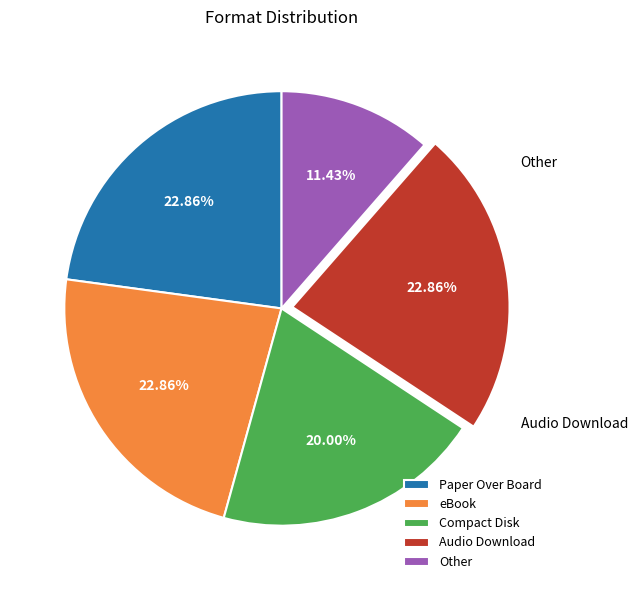

Does any single category account for the majority?

No